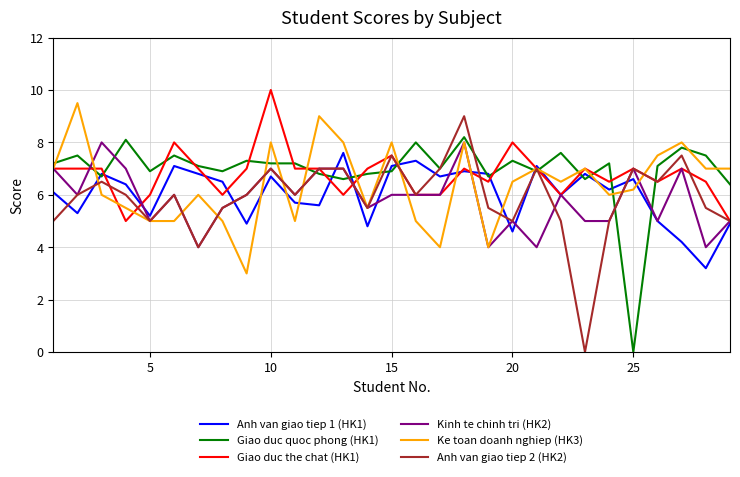

Reading left to right, what are all the values shown in this chart?

Anh van giao tiep 1 (HK1): 6.1	5.3	6.8	6.4	5.2	7.1	6.8	6.5	4.9	6.7	5.7	5.6	7.6	4.8	7.1	7.3	6.7	6.9	6.8	4.6	7.1	6.0	6.8	6.2	6.6	5.0	4.2	3.2	4.9
Giao duc quoc phong (HK1): 7.2	7.5	6.7	8.1	6.9	7.5	7.1	6.9	7.3	7.2	7.2	6.8	6.6	6.8	6.9	8.0	7.0	8.2	6.7	7.3	6.9	7.6	6.6	7.2	0.0	7.1	7.8	7.5	6.4
Giao duc the chat (HK1): 7.0	7.0	7.0	5.0	6.0	8.0	7.0	6.0	7.0	10.0	7.0	7.0	6.0	7.0	7.5	6.0	6.0	7.0	6.5	8.0	7.0	6.0	7.0	6.5	7.0	6.5	7.0	6.5	5.0
Kinh te chinh tri (HK2): 7.0	6.0	8.0	7.0	5.0	6.0	4.0	5.5	6.0	7.0	6.0	7.0	7.0	5.5	6.0	6.0	6.0	8.0	4.0	5.0	4.0	6.0	5.0	5.0	7.0	5.0	7.0	4.0	5.0
Ke toan doanh nghiep (HK3): 7.0	9.5	6.0	5.5	5.0	5.0	6.0	5.0	3.0	8.0	5.0	9.0	8.0	5.5	8.0	5.0	4.0	8.0	4.0	6.5	7.0	6.5	7.0	6.0	6.2	7.5	8.0	7.0	7.0
Anh van giao tiep 2 (HK2): 5.0	6.0	6.5	6.0	5.0	6.0	4.0	5.5	6.0	7.0	6.0	7.0	7.0	5.5	7.5	6.0	7.0	9.0	5.5	5.0	7.0	5.0	0.0	5.0	7.0	6.5	7.5	5.5	5.0